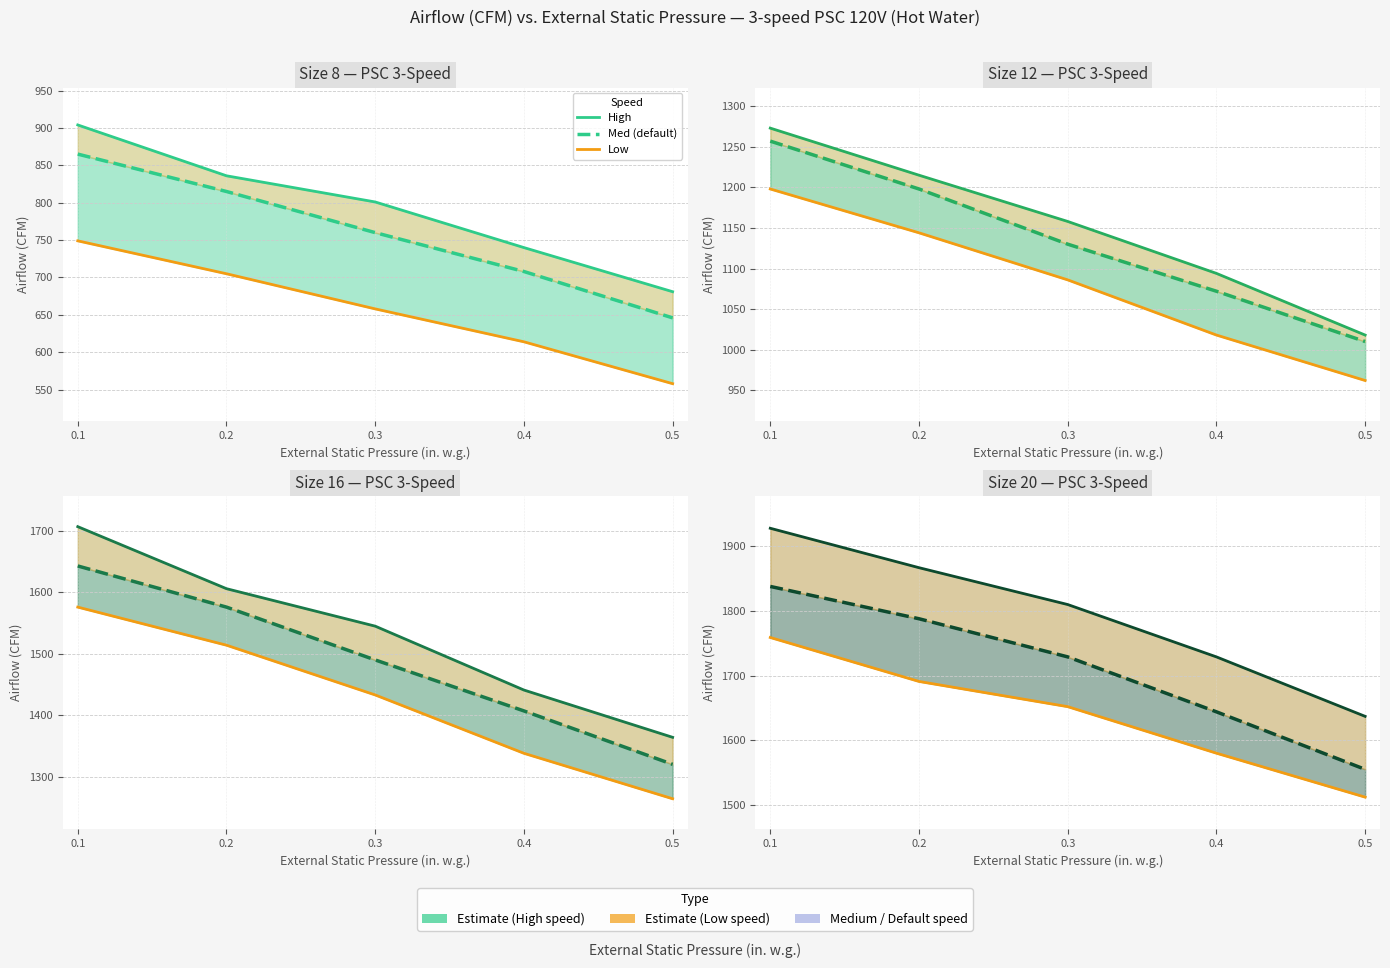

How many data points in Low are above 1652?

2